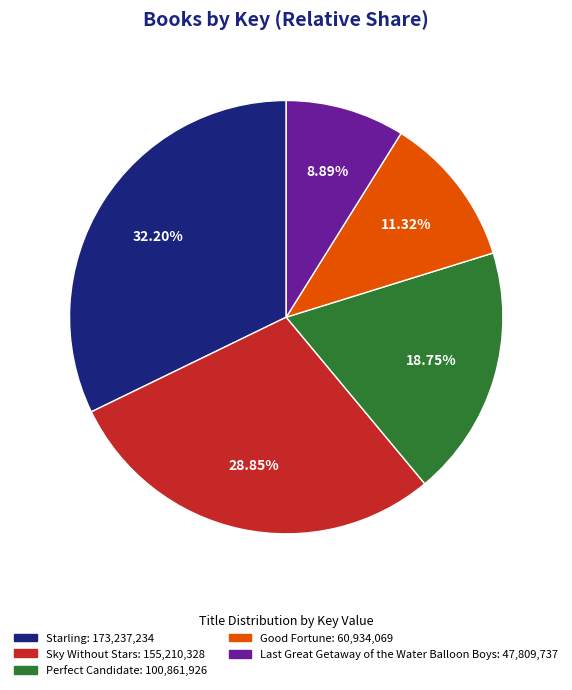

To the nearest percent, what is the difference between the Sky Without Stars and Good Fortune slice percentages?

18%